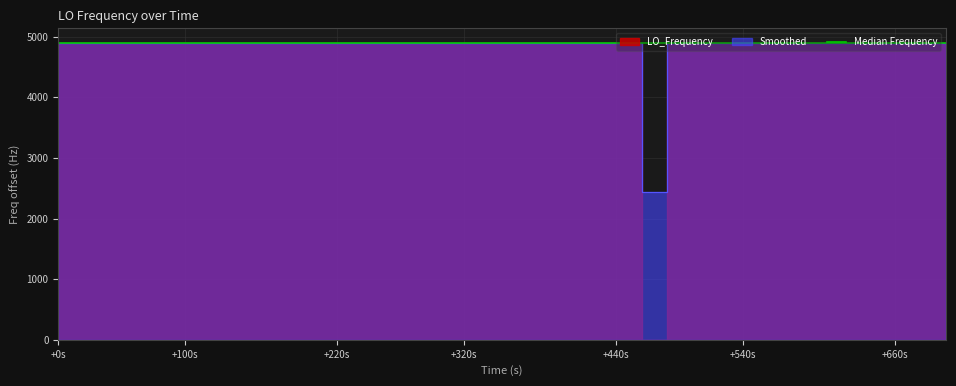

The value at +0s is 7314.6. True or false?

False